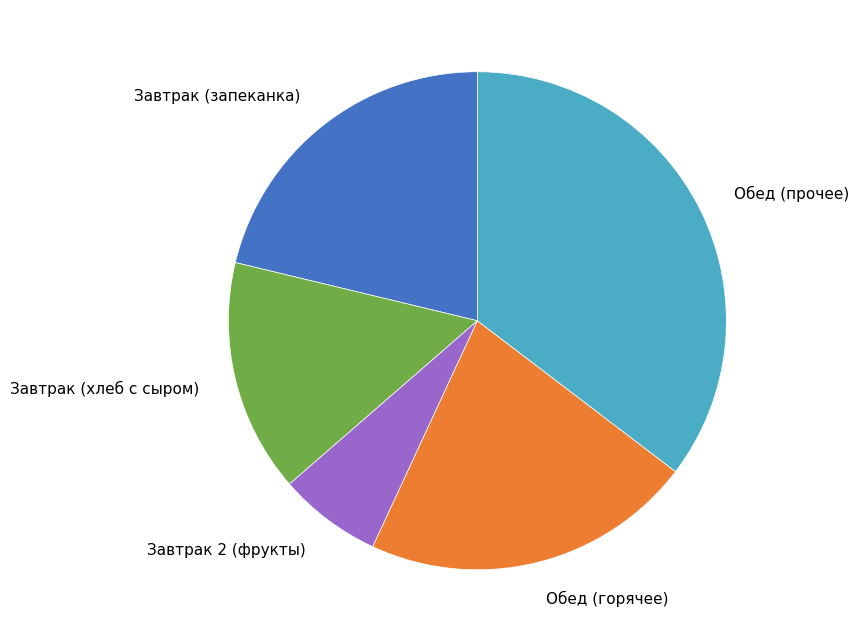

Does any single category account for the majority?

No